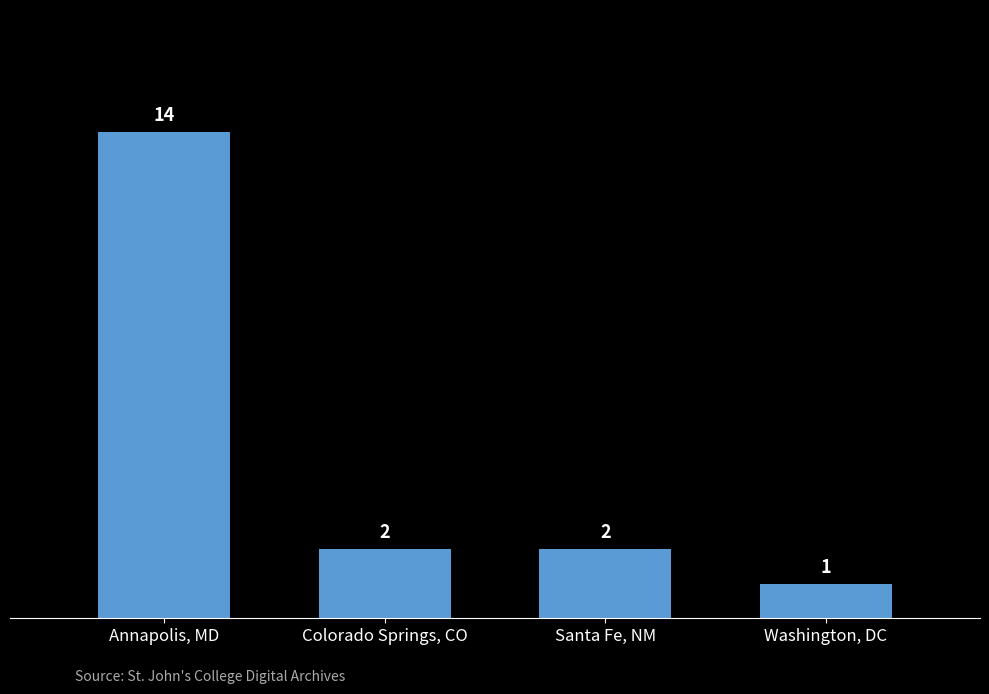

Which has a higher value, Washington, DC or Santa Fe, NM?

Santa Fe, NM